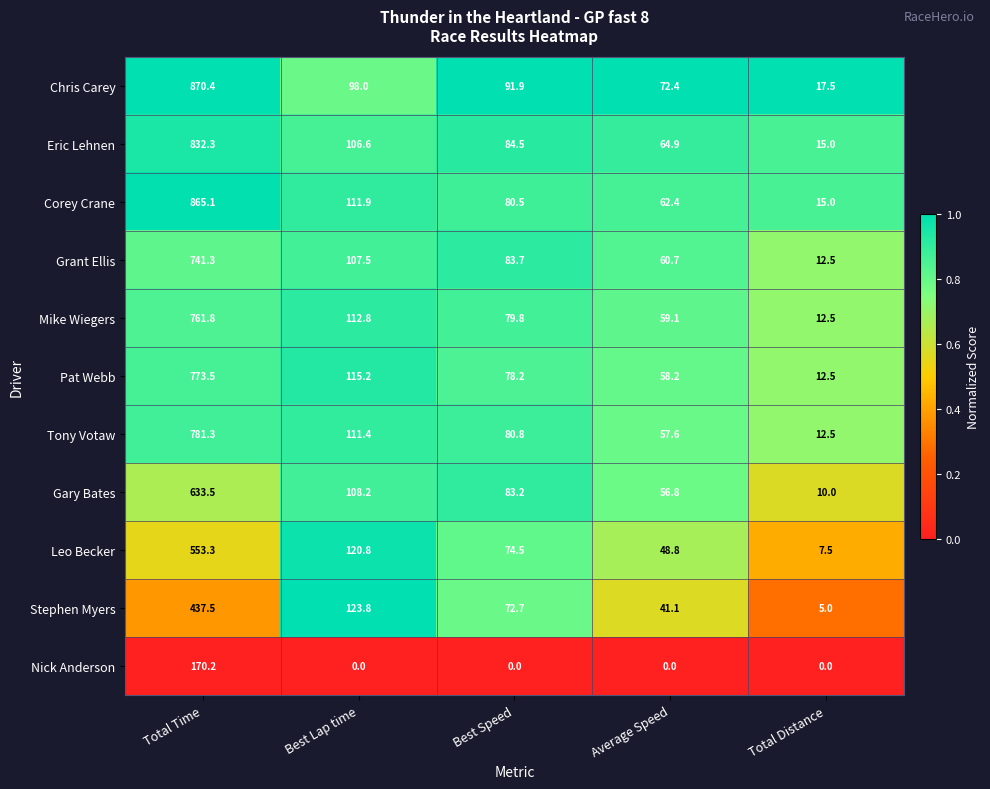

At which category is the sum across all series the highest?

Total Time